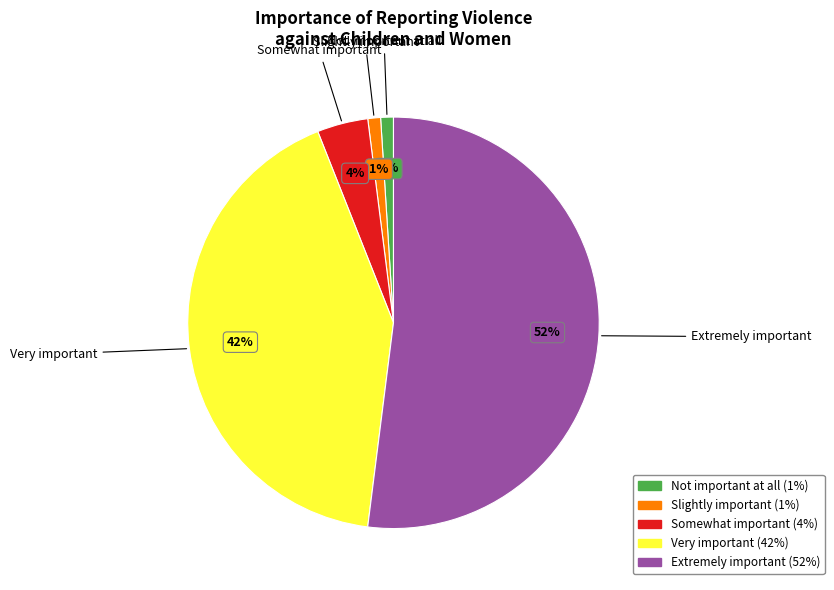

How many segments does this pie chart have?

5